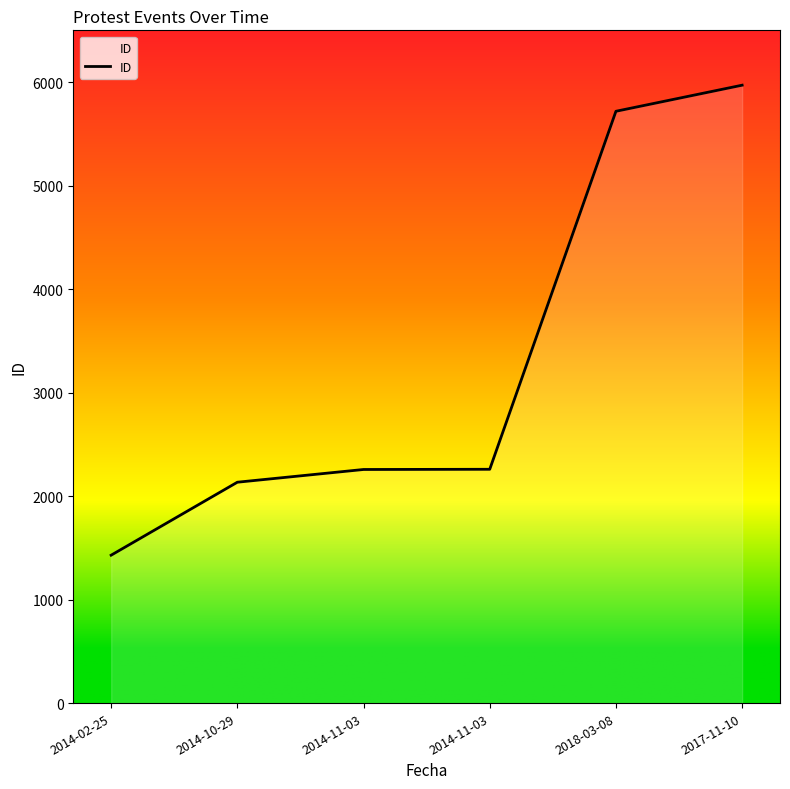

Reading left to right, extract all data points from this chart.

2014-02-25=1429	2014-10-29=2134	2014-11-03=2257	2014-11-03=2259	2018-03-08=5718	2017-11-10=5970